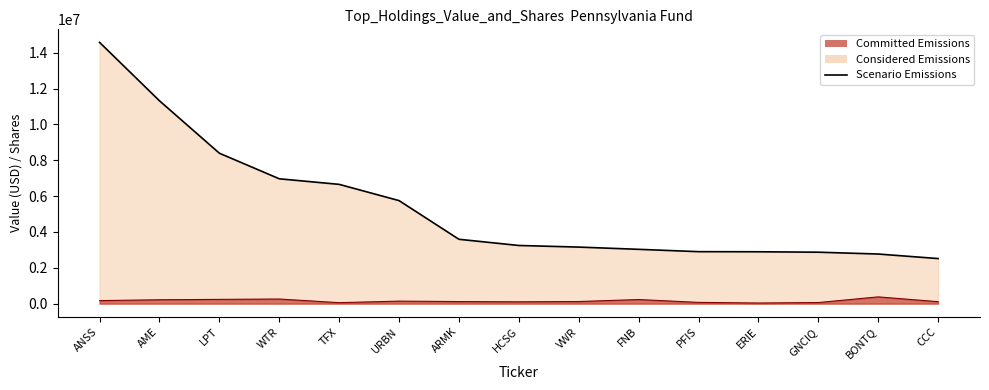

Read the value at WTR.

6964000